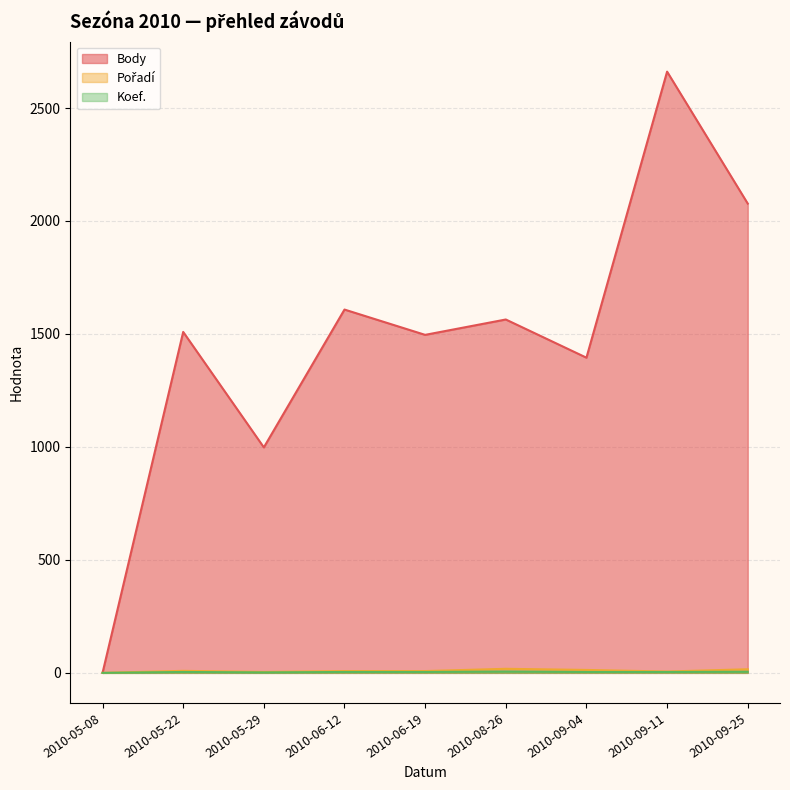

True or false: Pořadí and Koef. cross at least once.

False